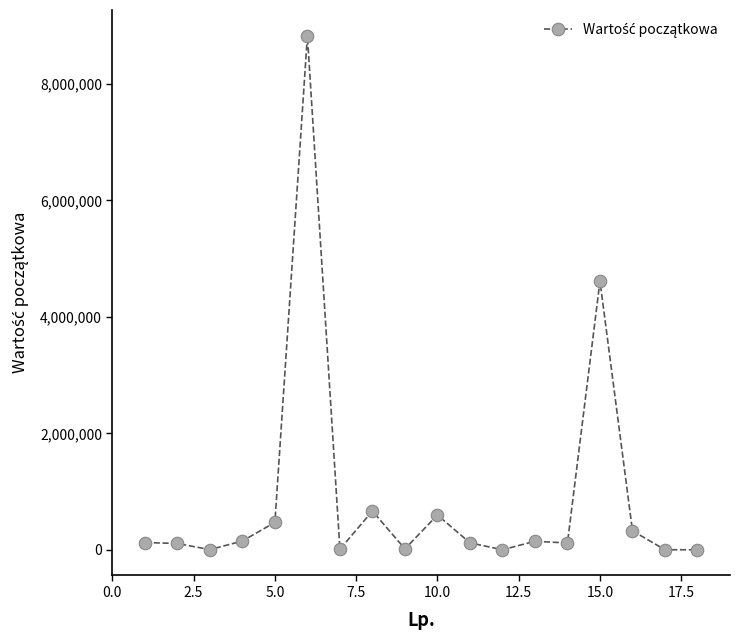

What is the minimum value shown in the chart?

3566.1